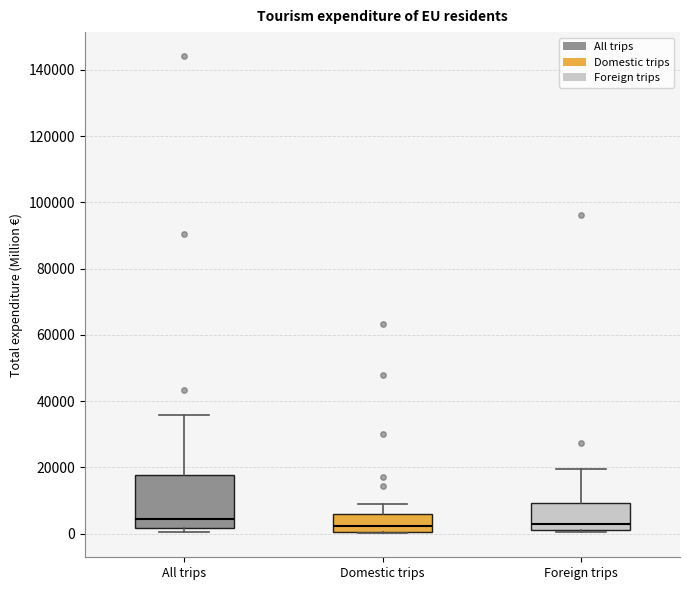

Which box is the tallest, from its lower edge to its upper edge?

All trips